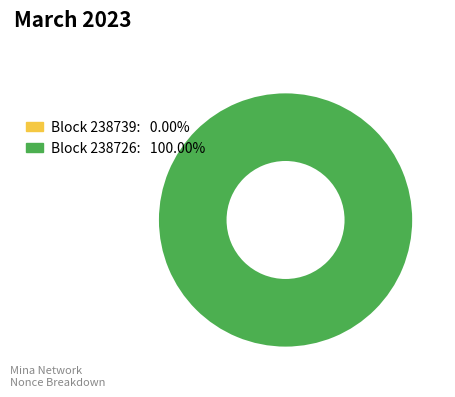

Between 238739 and 238726, which is larger?

238726